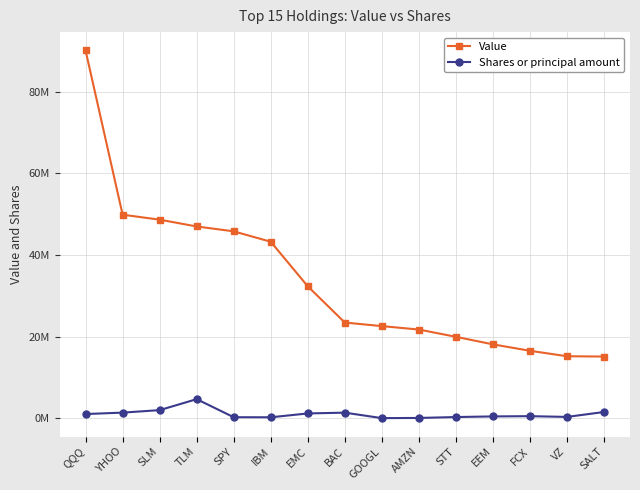

Reading left to right, extract all data points from this chart.

Value: QQQ=90122000	YHOO=49879000	SLM=48659000	TLM=46994000	SPY=45798000	IBM=43252000	EMC=32321000	BAC=23443000	GOOGL=22573000	AMZN=21729000	STT=19949000	EEM=18101000	FCX=16524000	VZ=15186000	SALT=15113000
Shares or principal amount: QQQ=1024000	YHOO=1371250	SLM=1980412	TLM=4671390	SPY=245000	IBM=225000	EMC=1171893	BAC=1362200	GOOGL=20000	AMZN=63750	STT=286000	EEM=439247	FCX=501100	VZ=317764	SALT=1525000